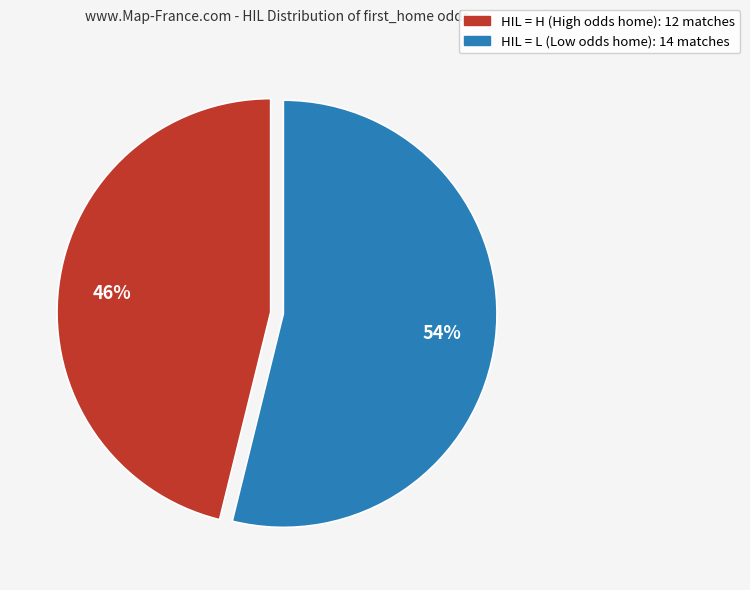

To the nearest percent, what is the average slice percentage?

50%